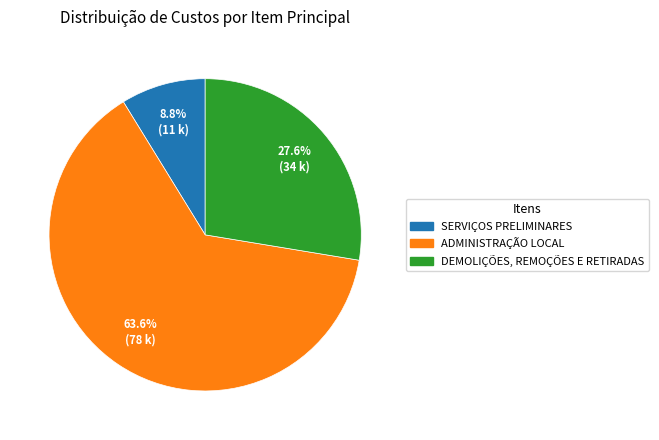

Is SERVIÇOS PRELIMINARES the majority of the pie?

No